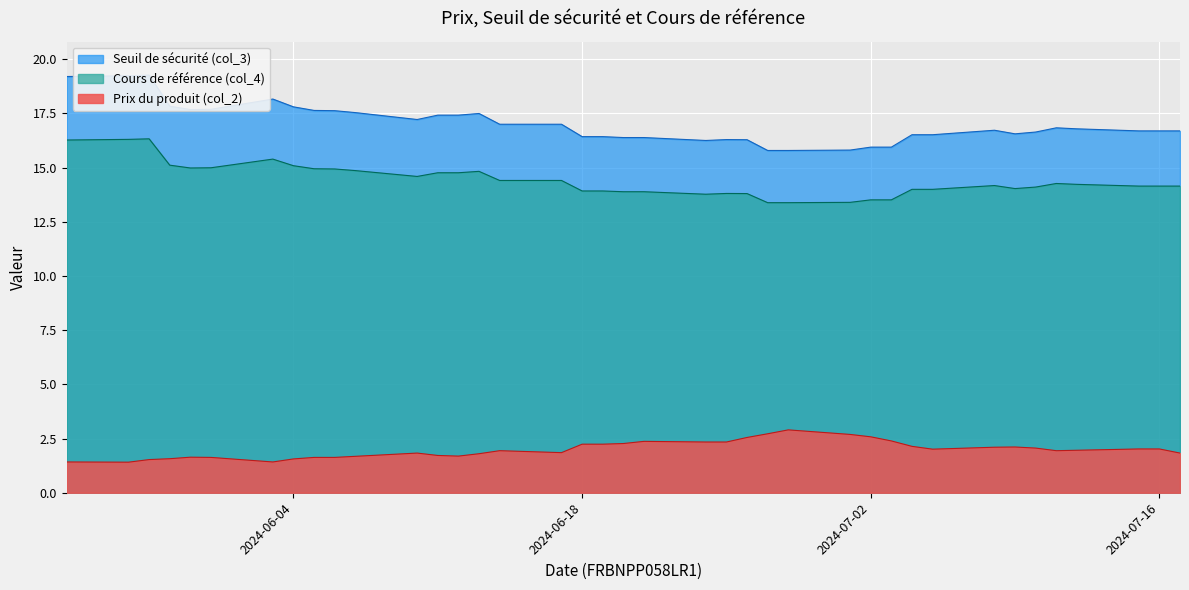

What are all the series names shown in the legend?

Seuil de sécurité (col_3), Cours de référence (col_4), Prix du produit (col_2)